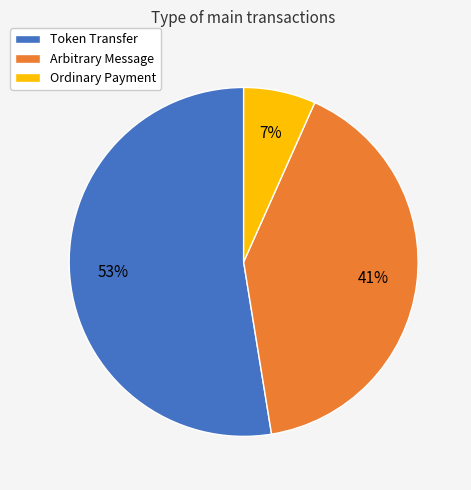

To the nearest percent, what percentage of the pie is Arbitrary Message?

41%